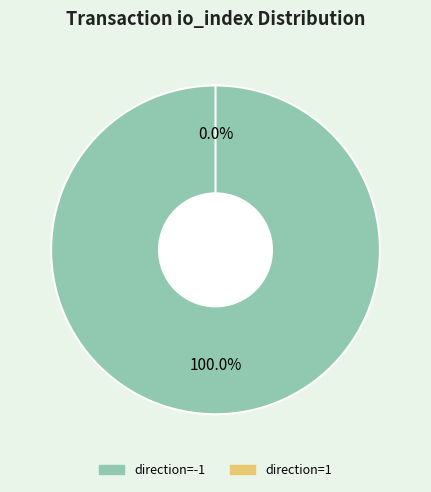

Does direction=-1 represent more than half of the total?

Yes